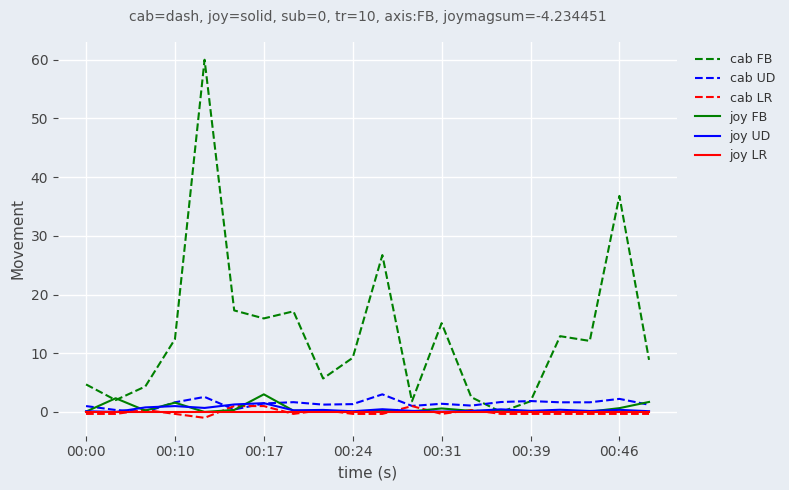

How many lines are shown in the chart?

6